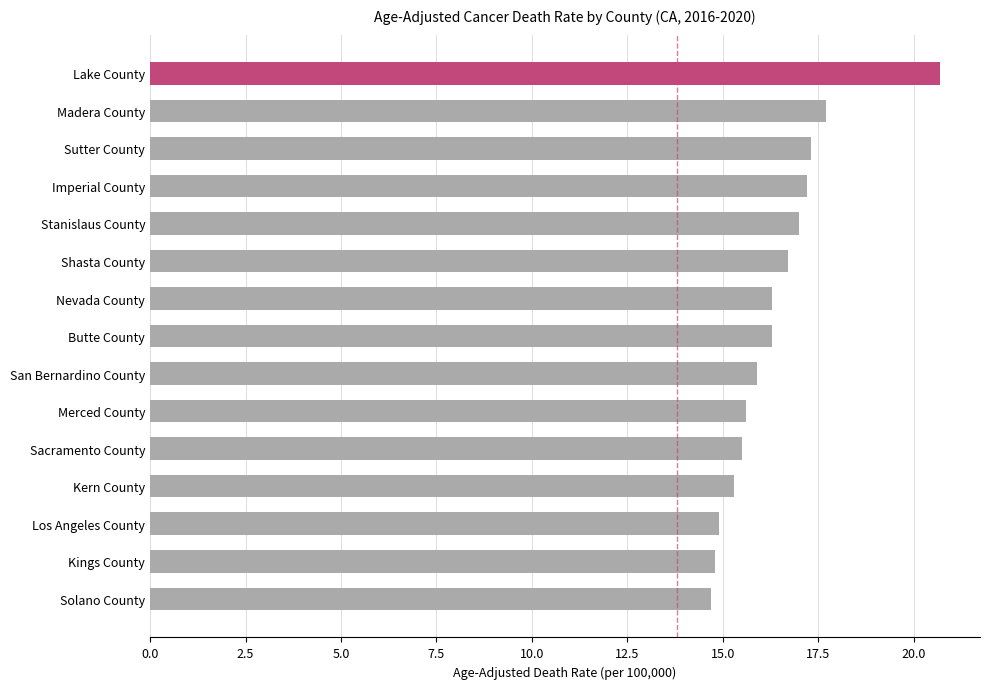

Reading bottom to top, list all the values displayed in this chart.

14.7	14.8	14.9	15.3	15.5	15.6	15.9	16.3	16.3	16.7	17.0	17.2	17.3	17.7	20.7